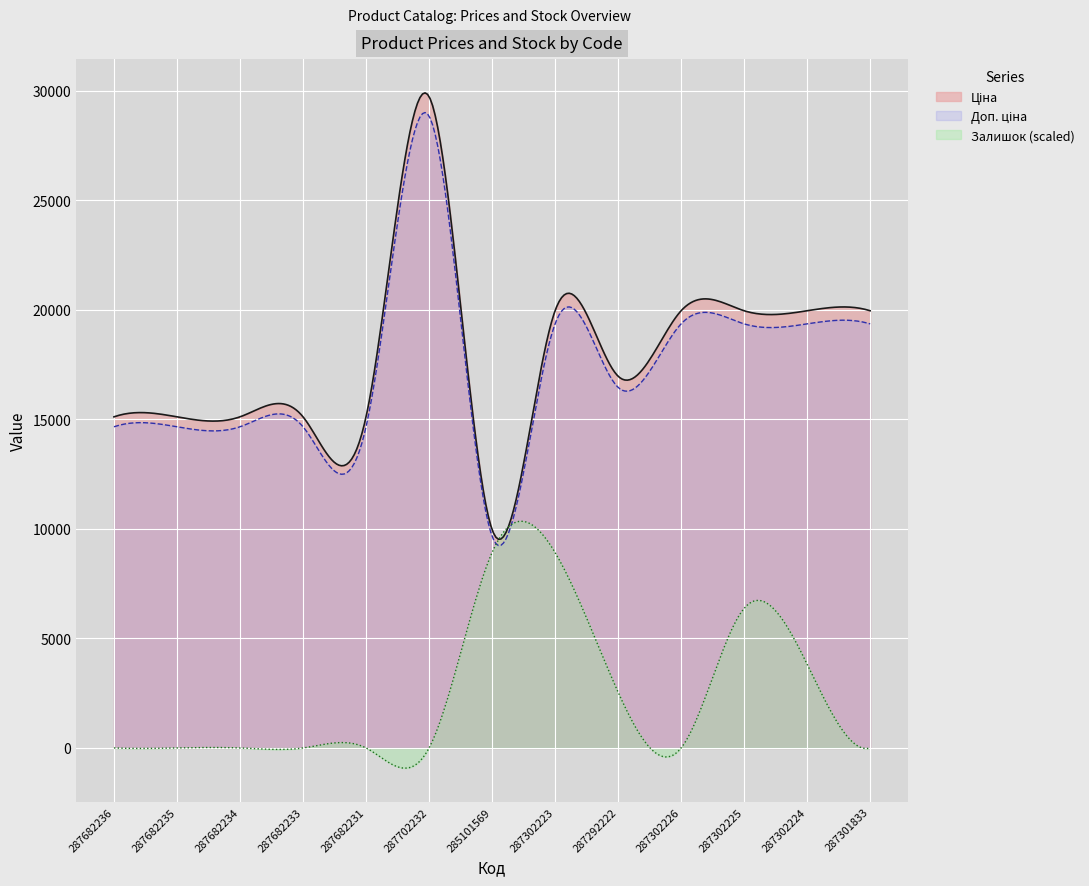

What is the minimum value shown in the chart?

-921.8